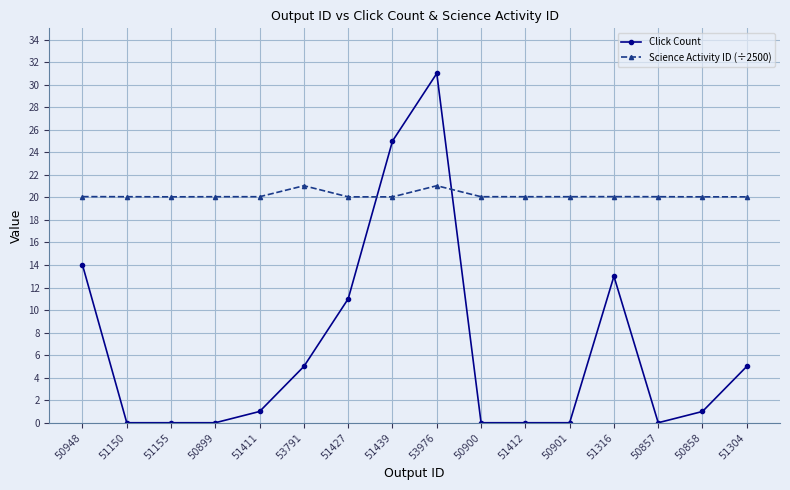

What is the label of the 5th point from the left?

51411